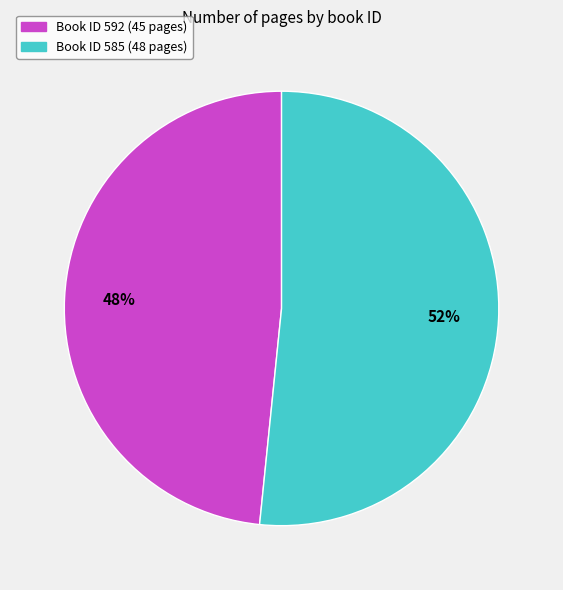

Is there any slice that represents more than half of the pie?

Yes